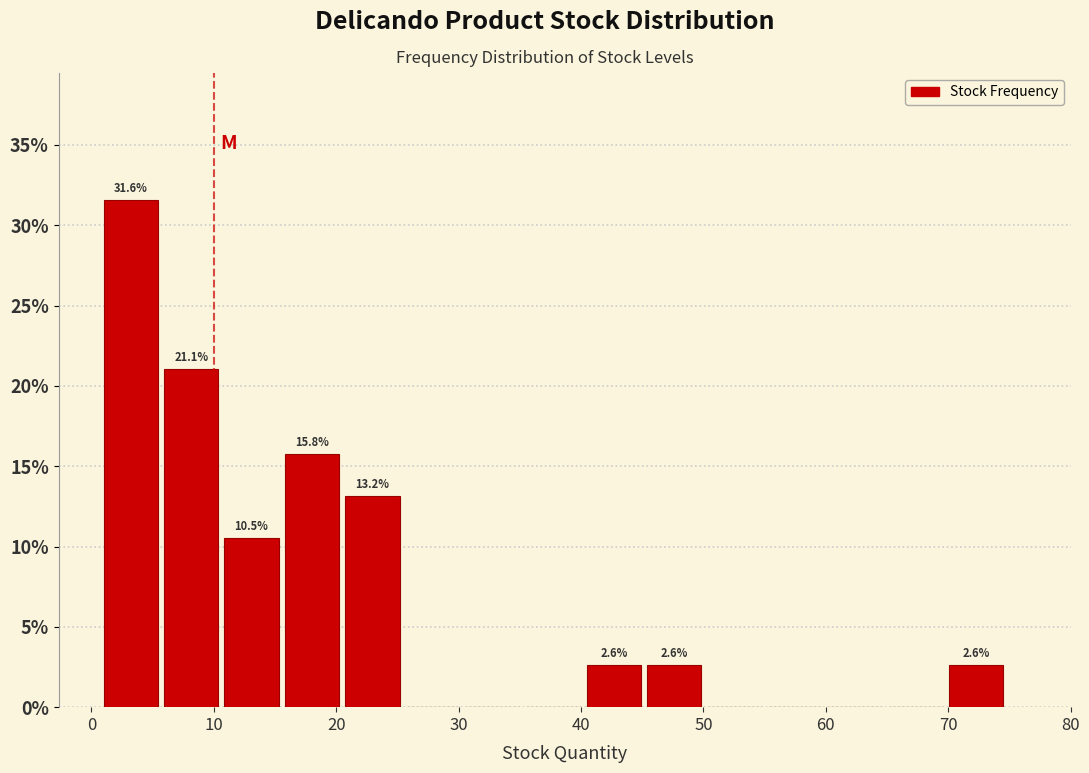

Which range on the x-axis has the tallest bar?

1 to 6